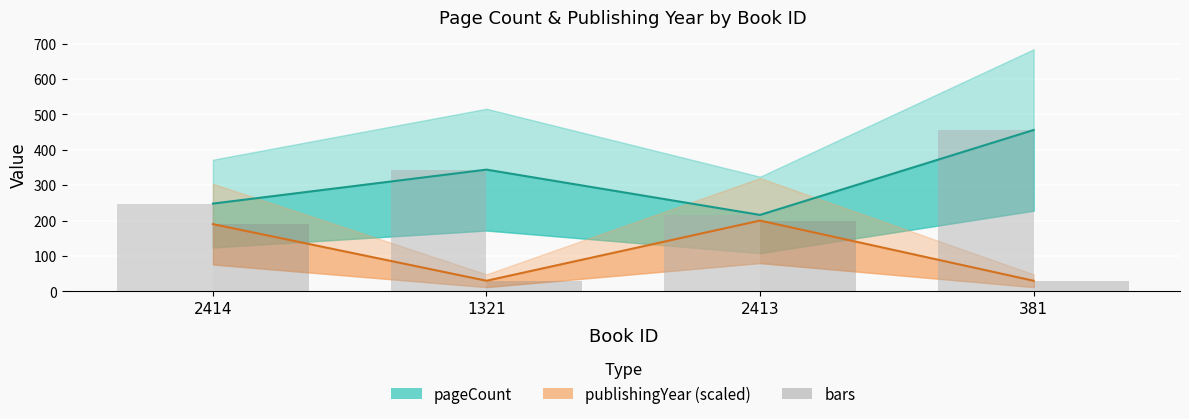

What position from the right is 1321?

3